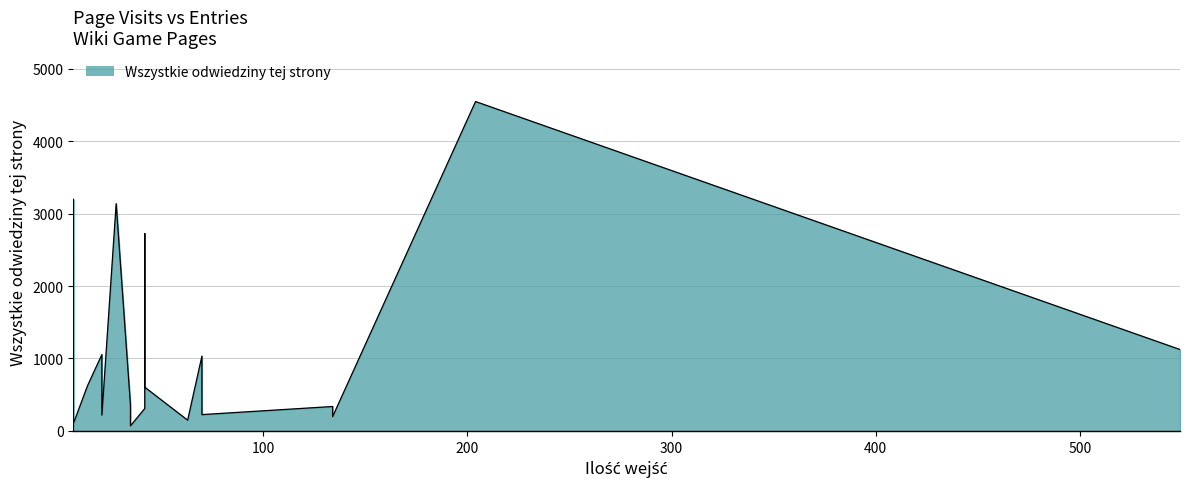

Does the chart display data point markers on the line(s)?

No